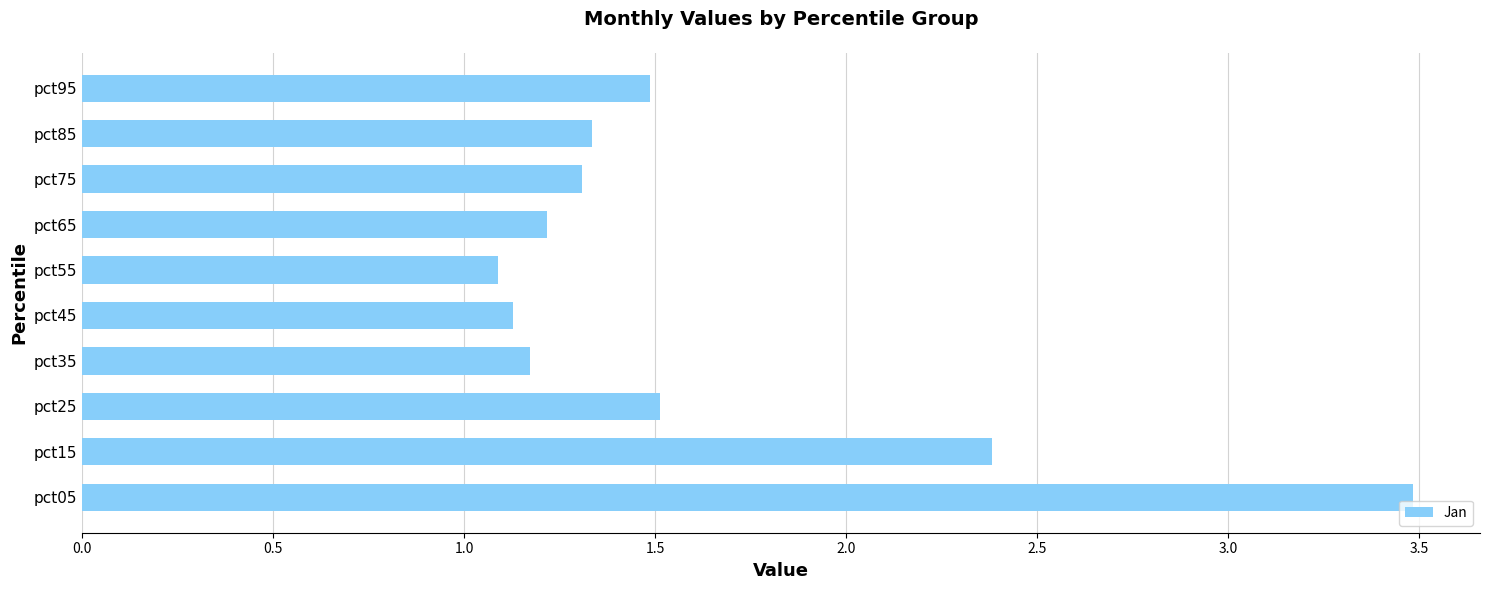

The chart shows a value of 0.4 at pct65. True or false?

False